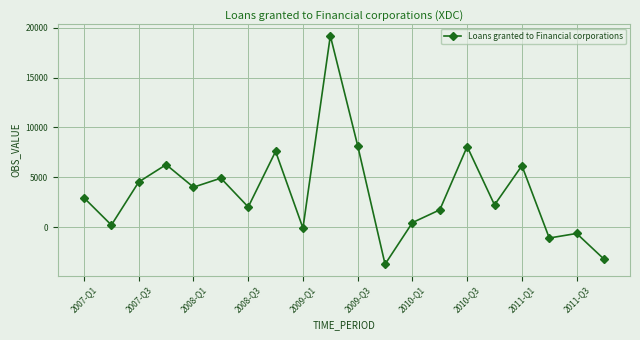

What is the smallest value displayed?

-3705.5